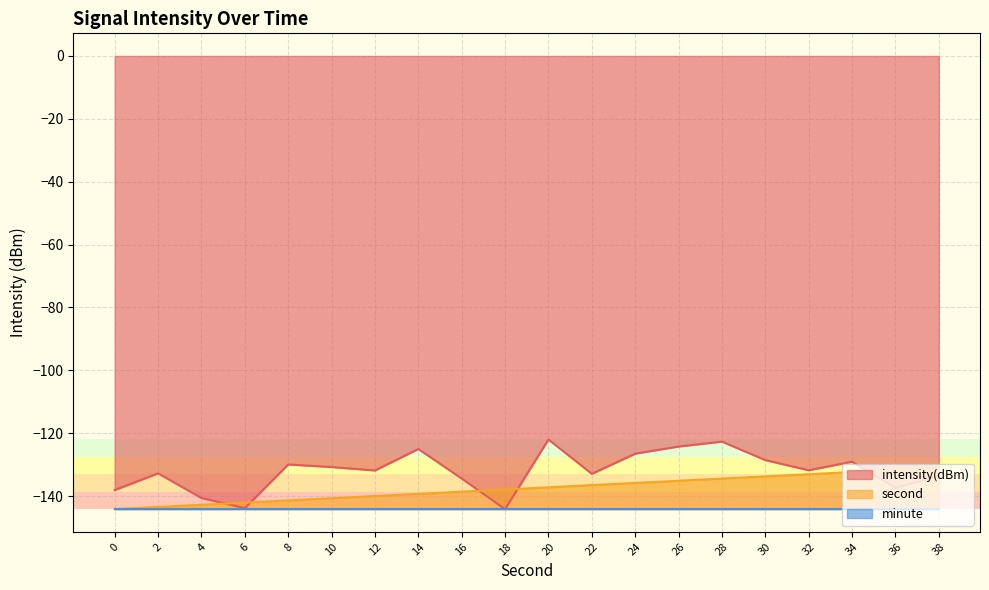

What is the highest value of the second series?

-131.0